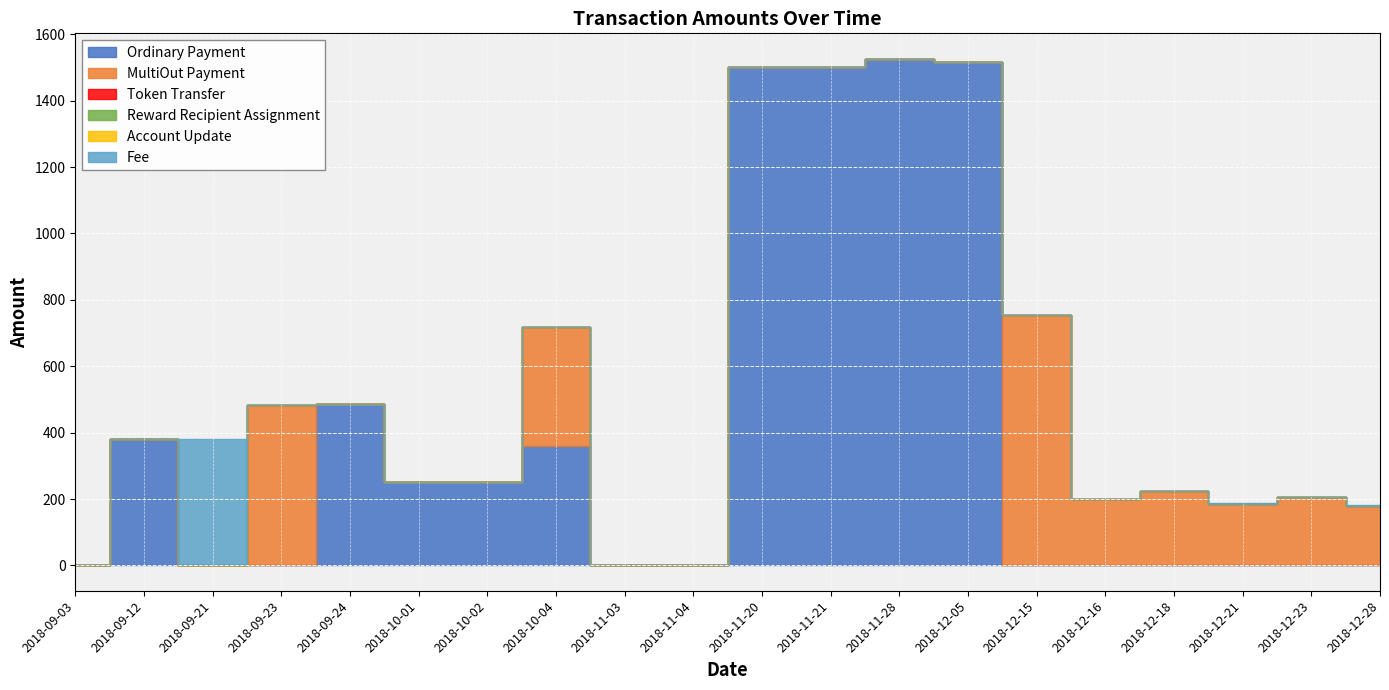

How many lines are shown in the chart?

6